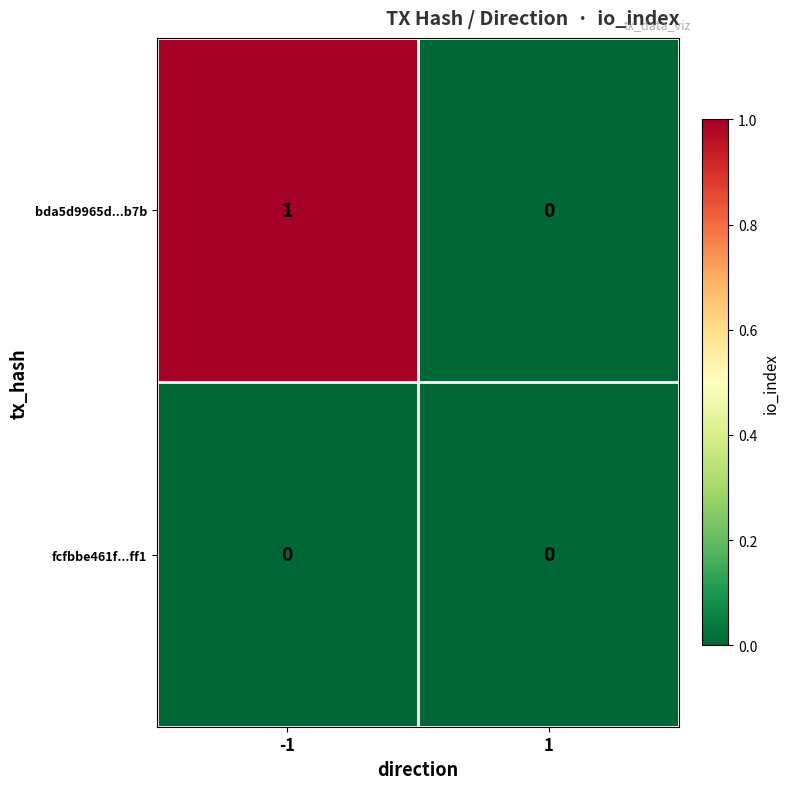

At which category is the sum across all series the highest?

-1